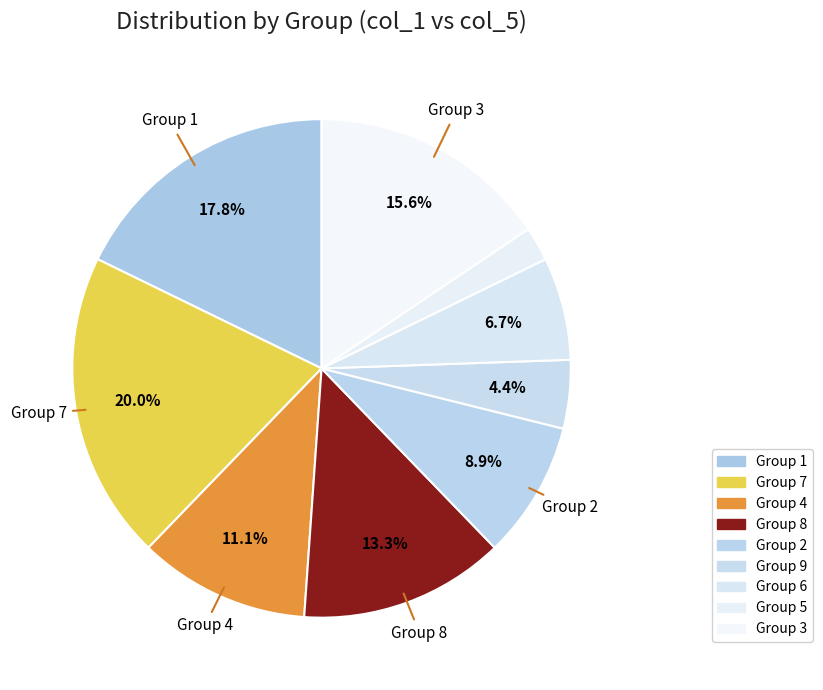

Rank the categories by value from lowest to highest.

Group 5, Group 9, Group 6, Group 2, Group 4, Group 8, Group 3, Group 1, Group 7